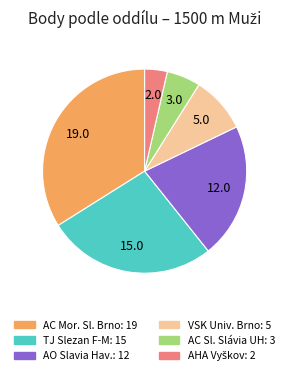

Is there a majority slice in this chart?

No